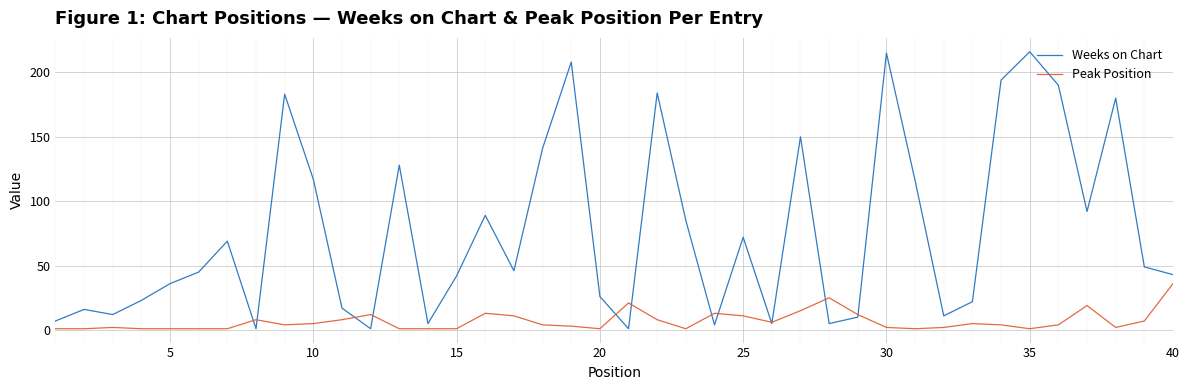

Which series has the largest range (max minus min)?

Weeks on Chart